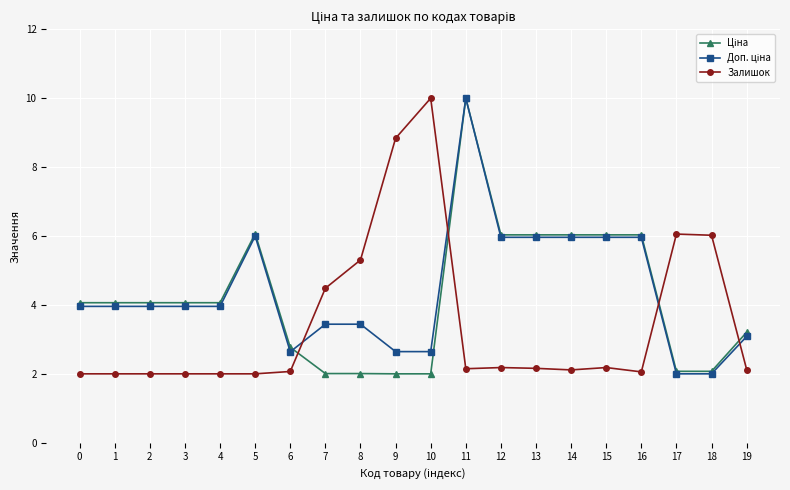

What is the minimum value shown in the chart?

2.0